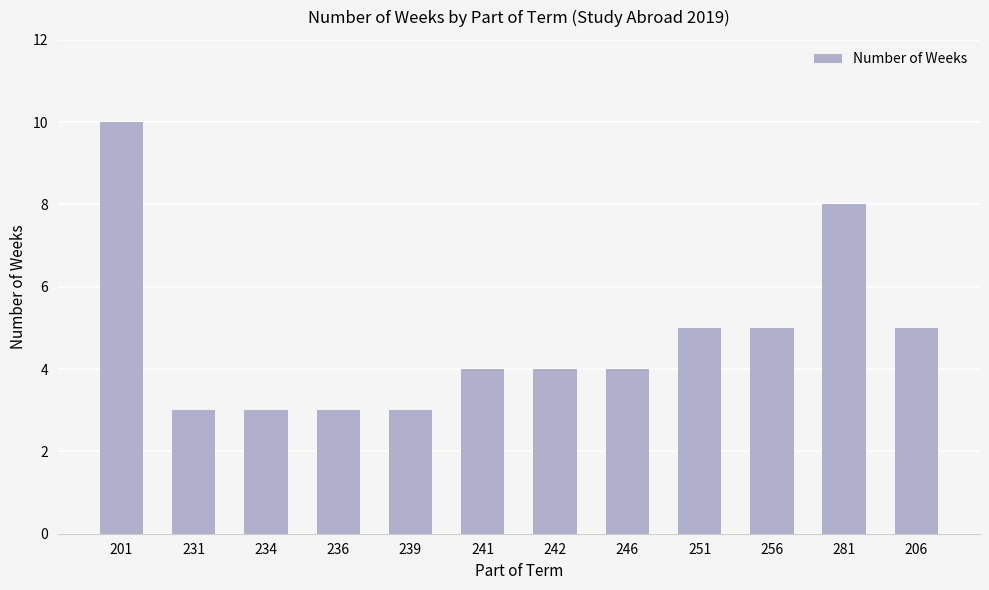

The chart shows a value of 4 at 242. True or false?

True